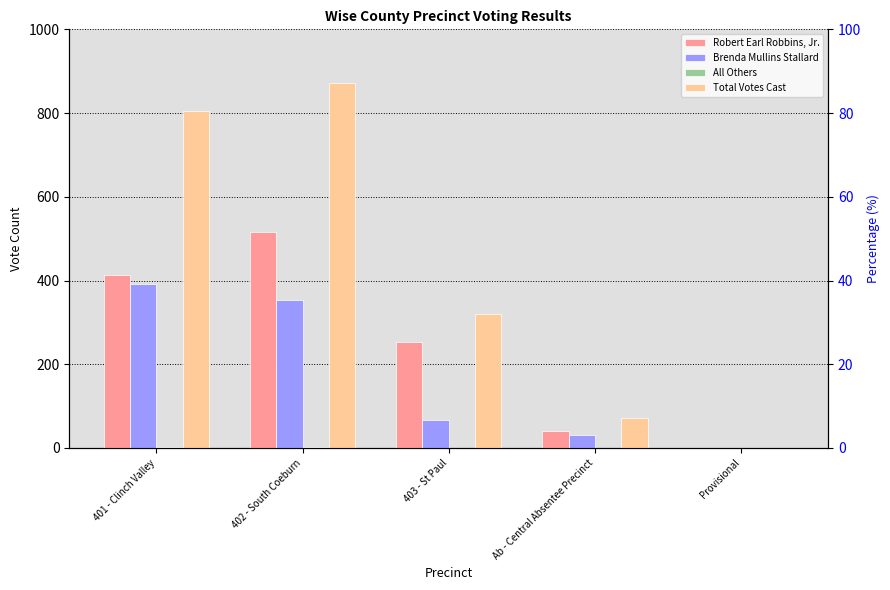

True or false: Brenda Mullins Stallard has a value of 183 at 401 - Clinch Valley.

False